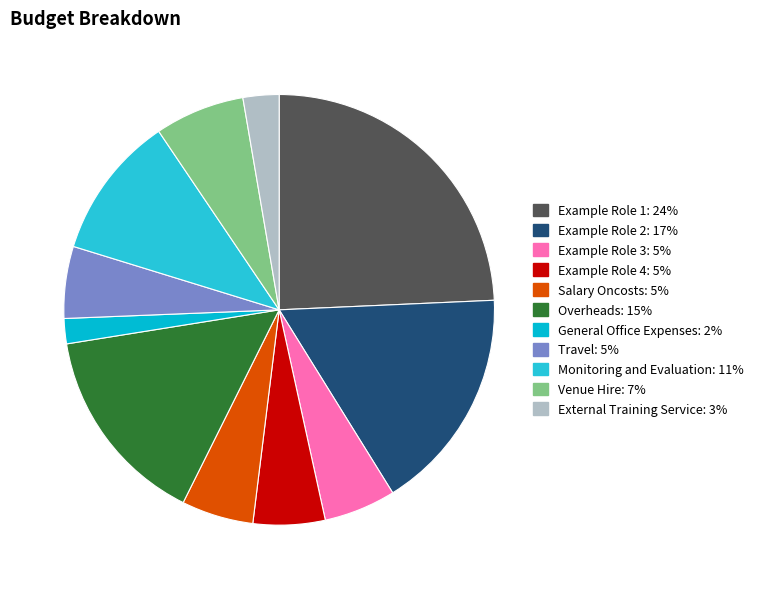

What is the smallest slice in the pie chart?

General Office Expenses